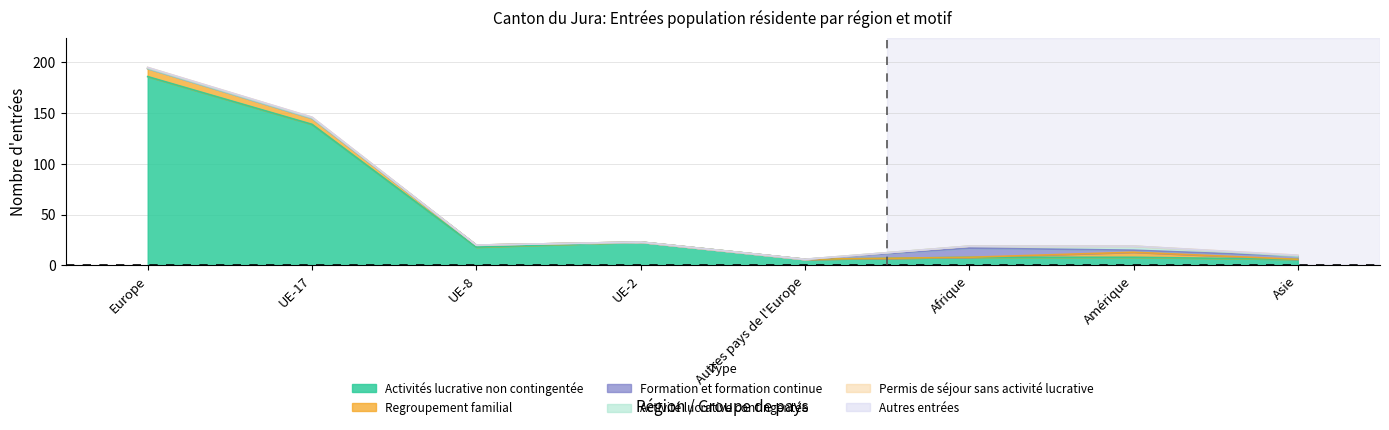

The Regroupement familial series shows 11 at Europe. True or false?

False